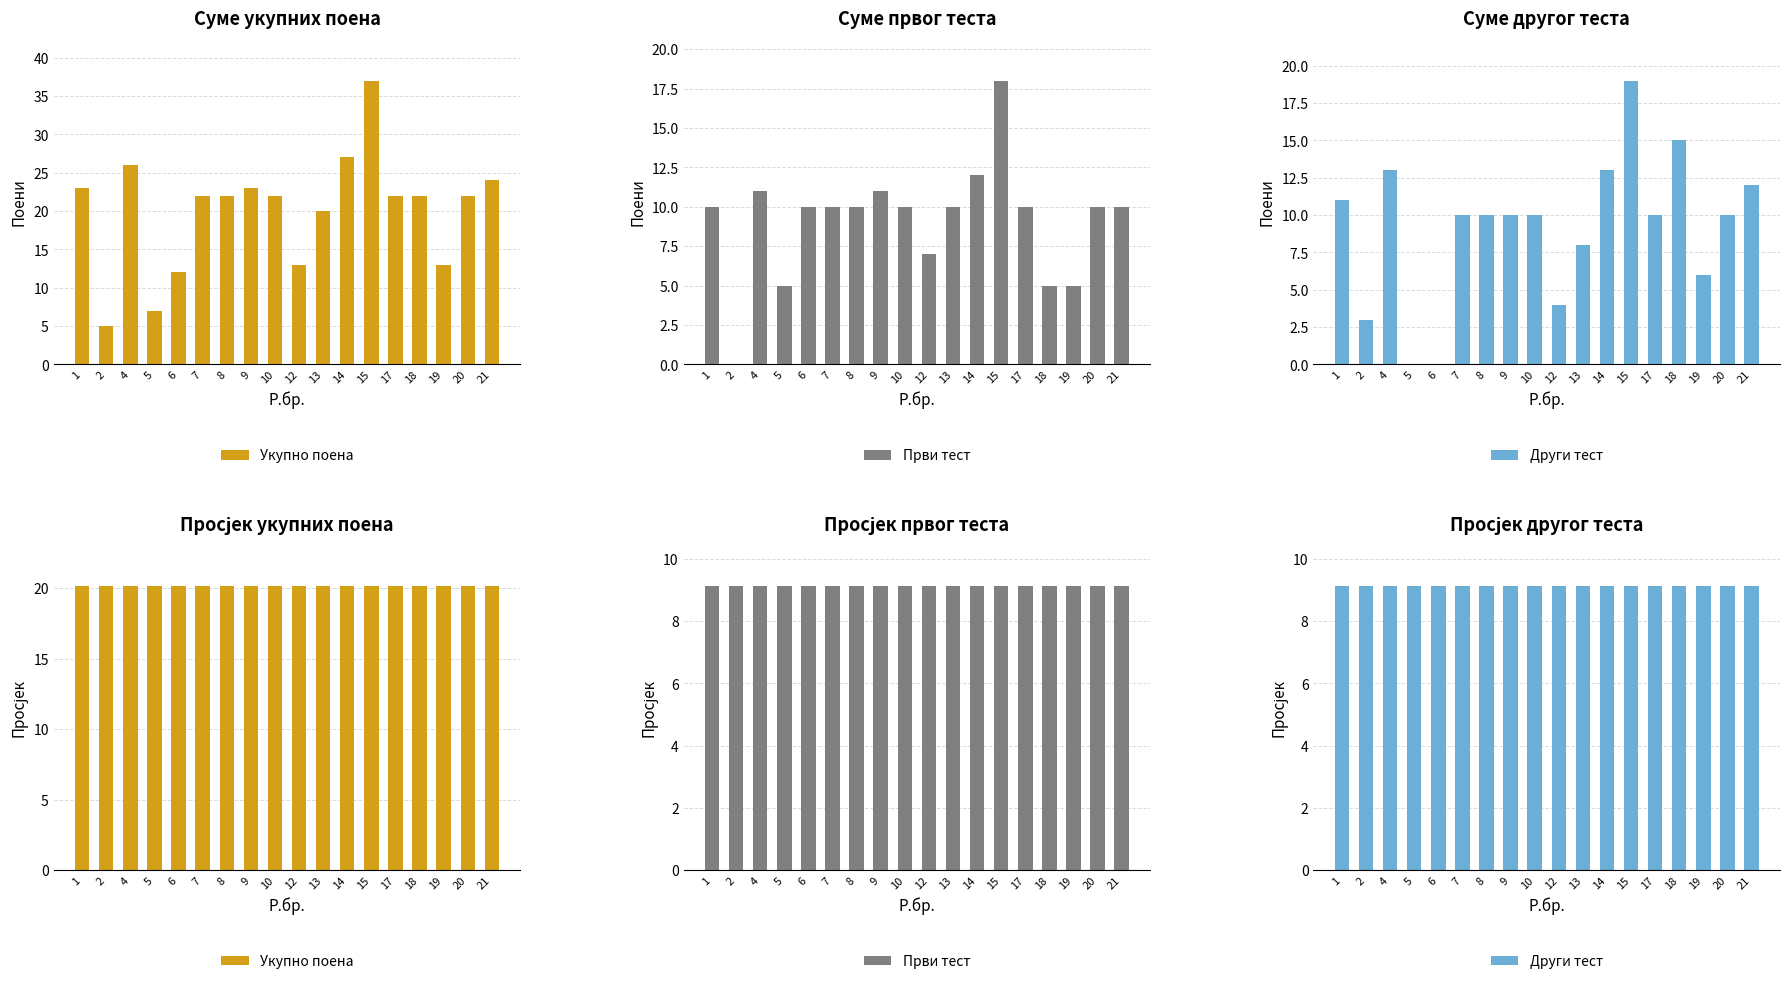

Which label corresponds to the largest value in the chart?

1